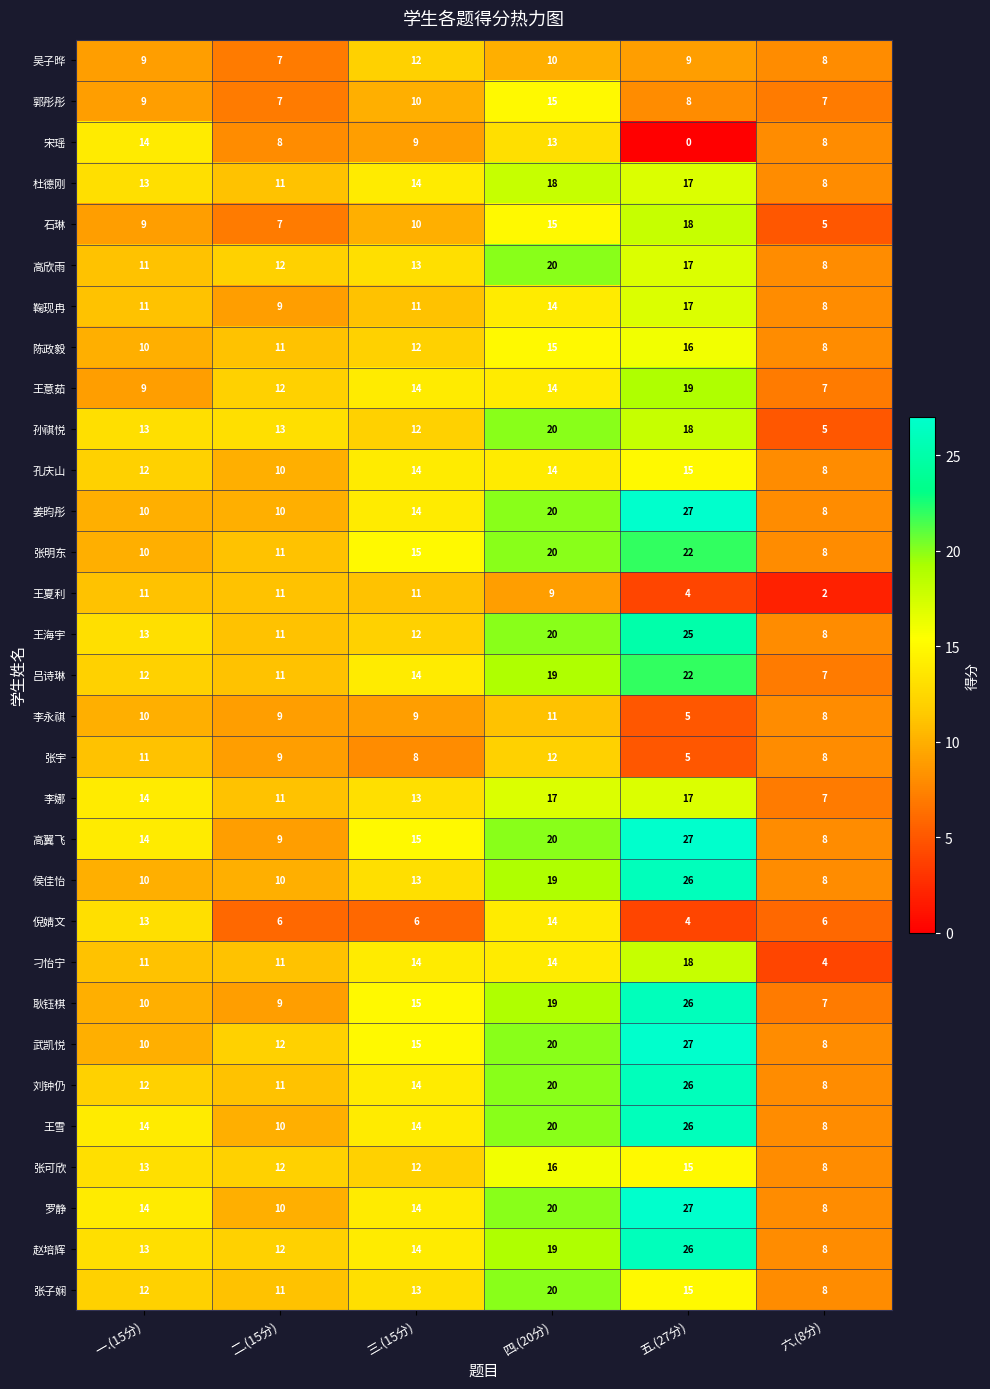

Where does the 宋瑶 series first go above 9?

一.(15分)